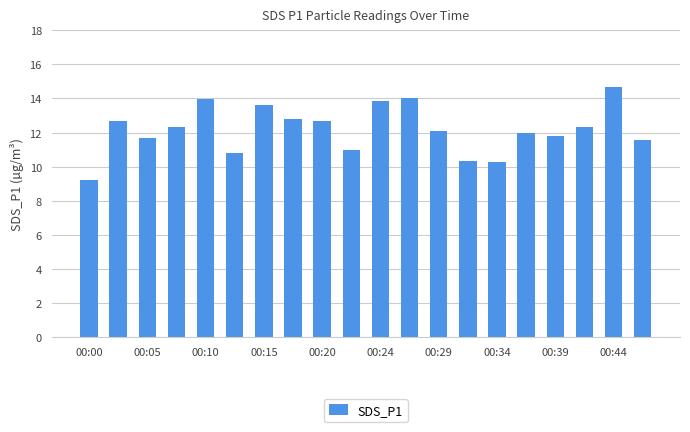

What is the sum of all values?

243.7